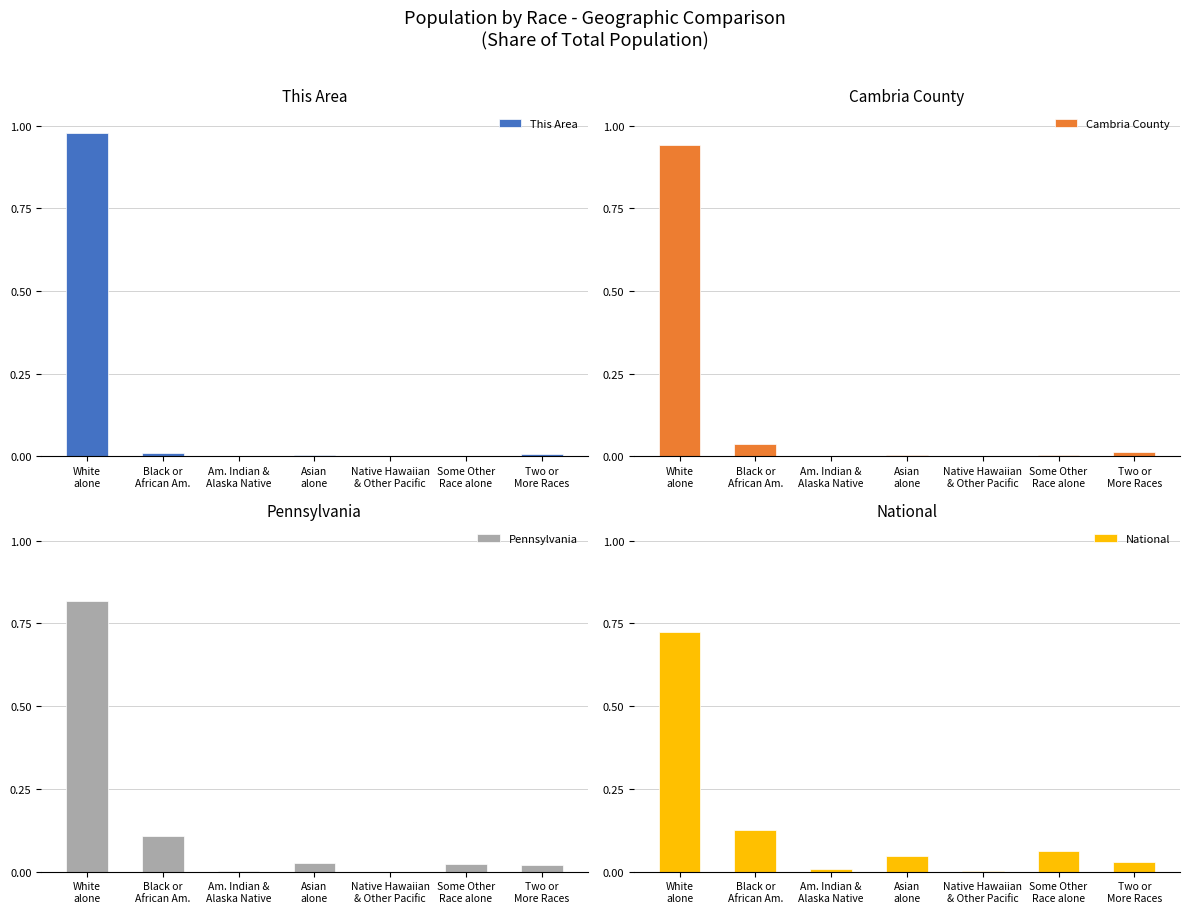

Is it true that National equals 0.4 at White
alone?

False